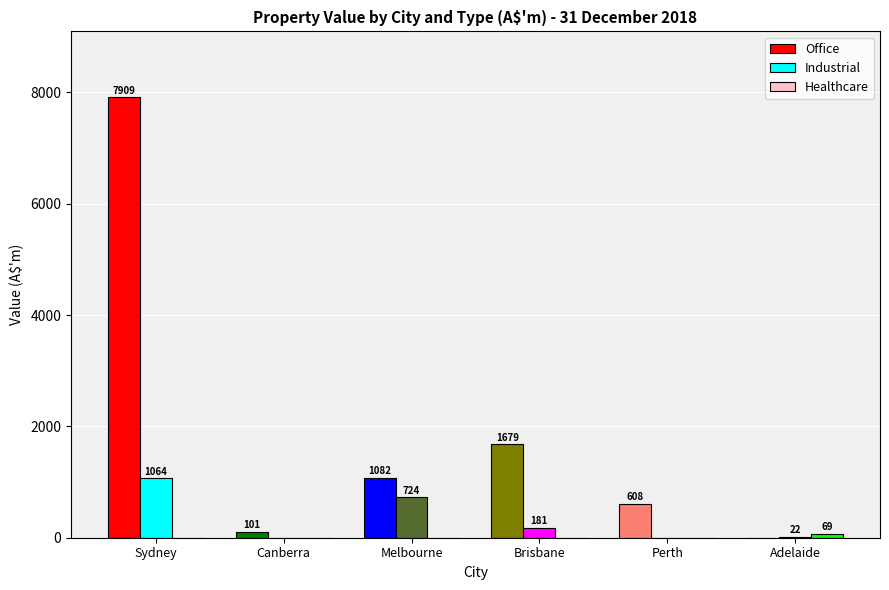

What is the sum of the Office values at Sydney and Canberra?

8010.4